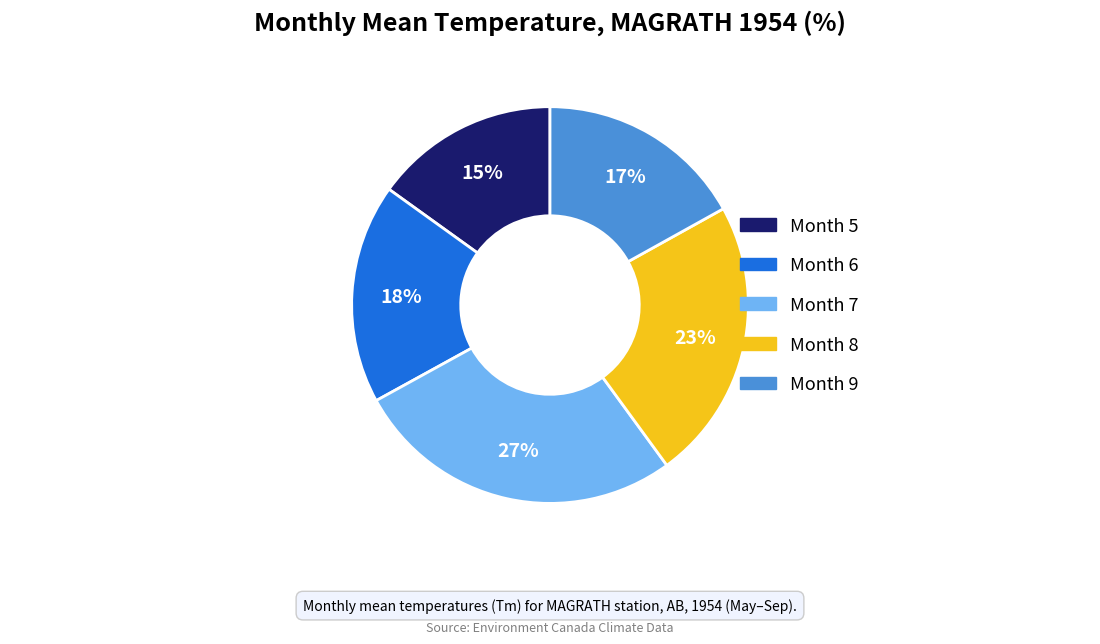

To the nearest percent, what is the difference between the largest and smallest slice percentages?

12%